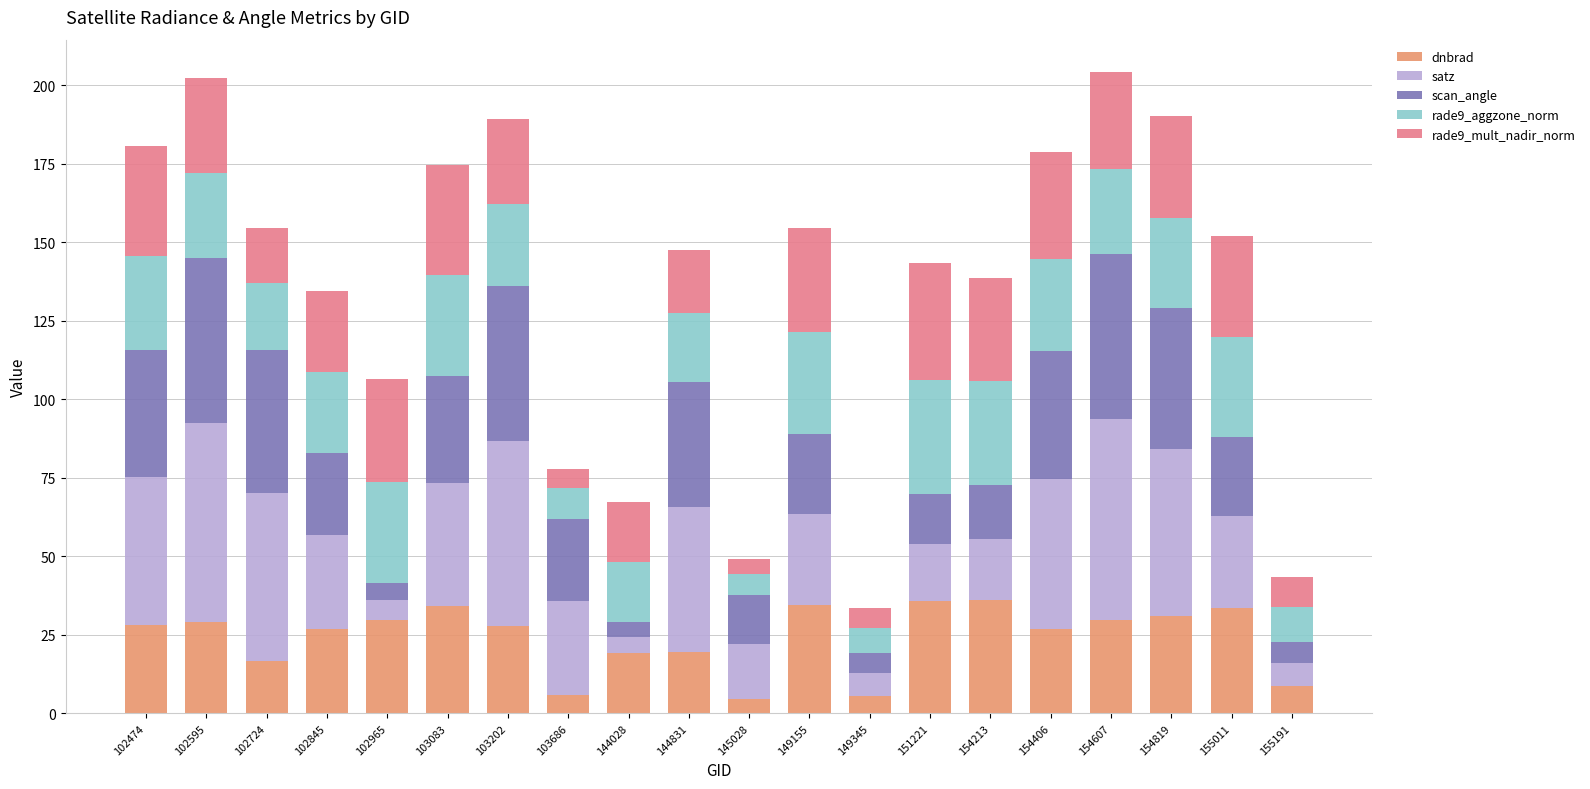

True or false: dnbrad has a value of 34.3 at 103083.

True